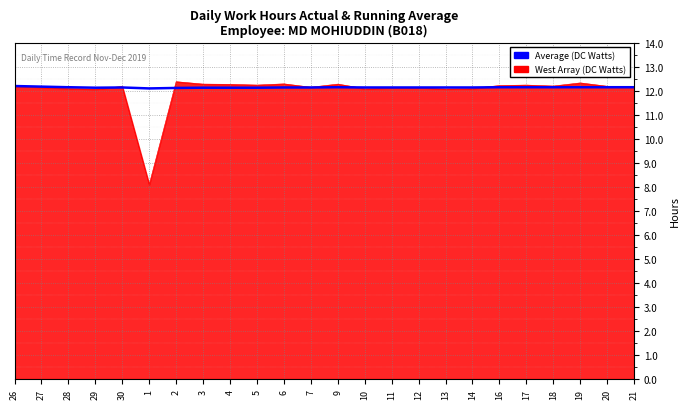

True or false: Average (DC Watts) has a value of 4.4 at 7.

False